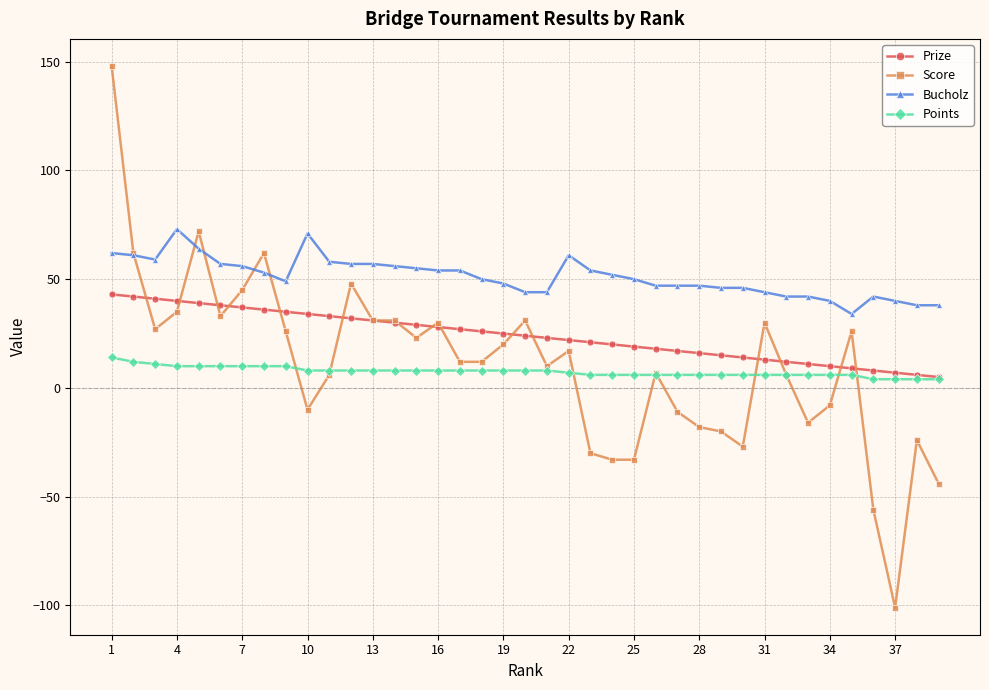

What is the difference between the maximum and minimum values in the Score series?

249